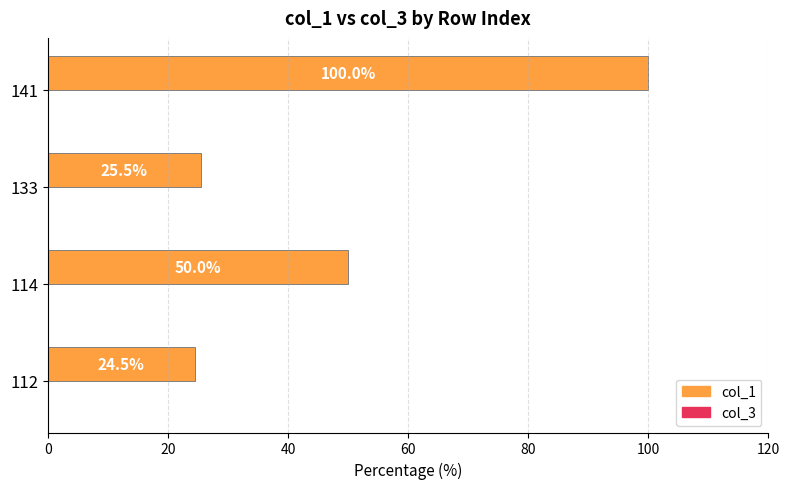

True or false: the data shows 50.0 at 114.

True